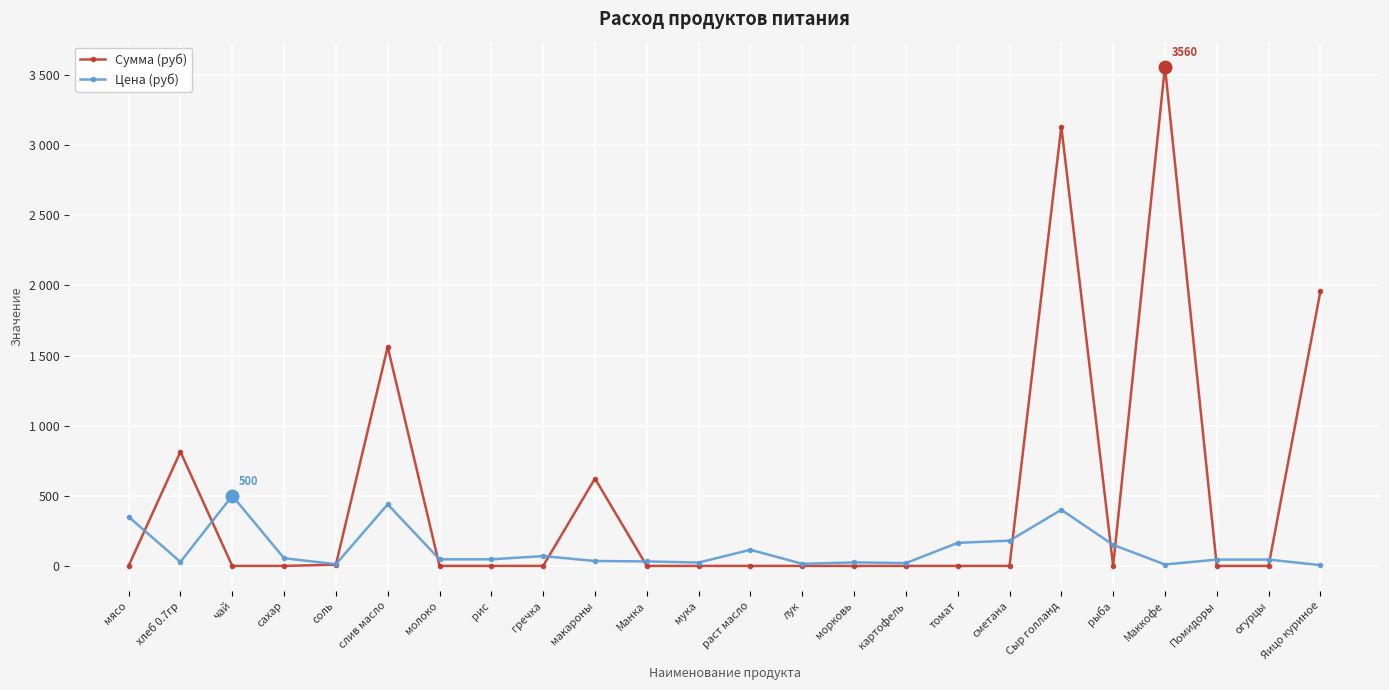

Between сметана and Сыр голланд, which series saw the biggest shift?

Сумма (руб)